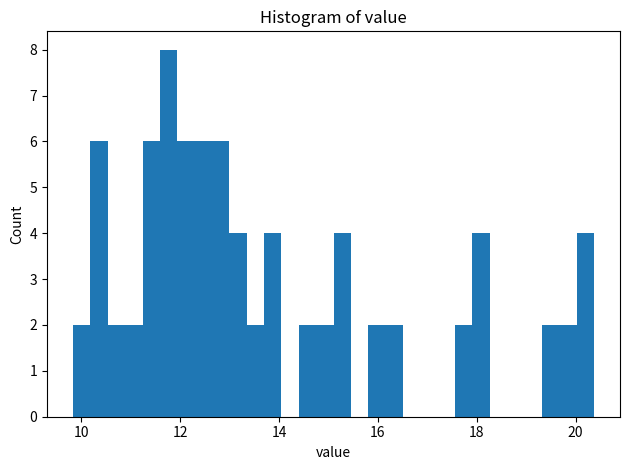

Read against the x-axis, roughly where is the centre of the tallest bar?

11.8